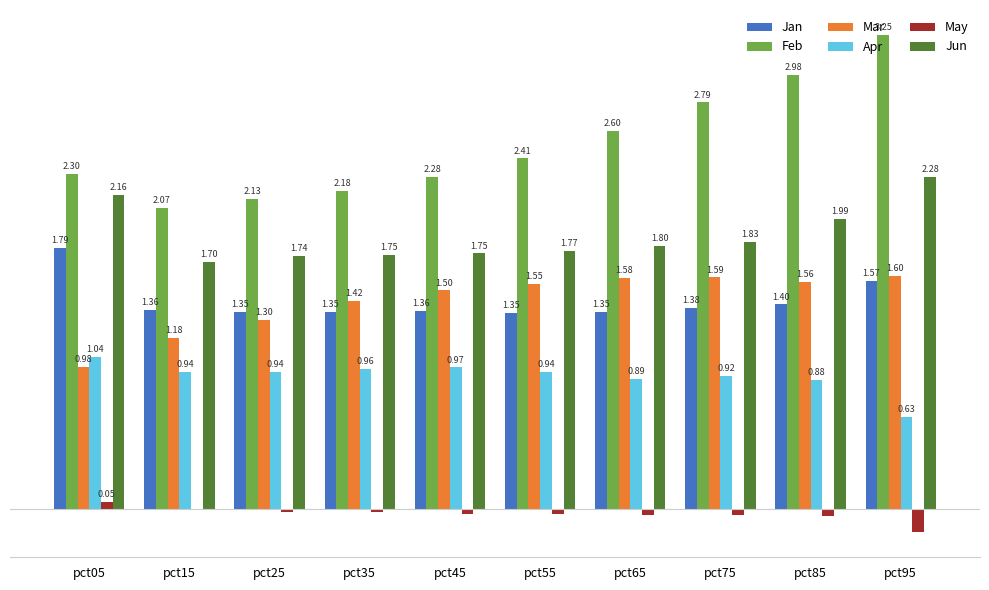

Are the bars horizontal?

No